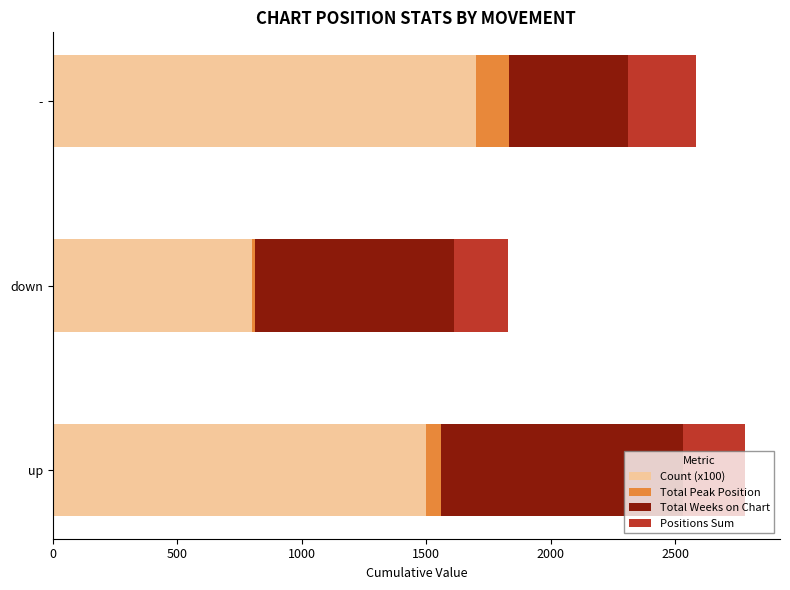

The Count (x100) series shows 800 at down. True or false?

True